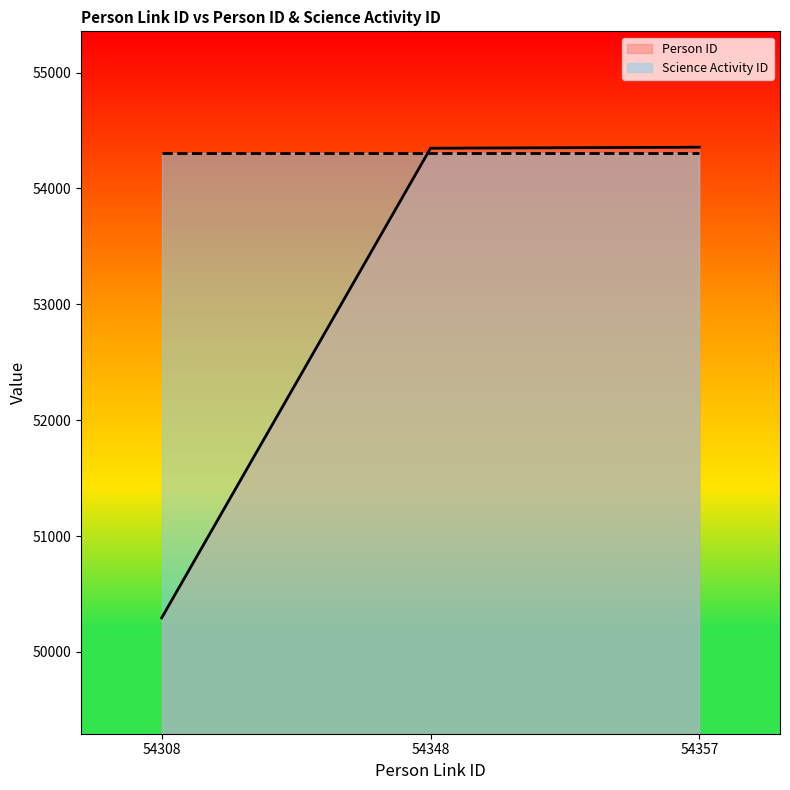

What is the value of the 3rd point from the left?

54356